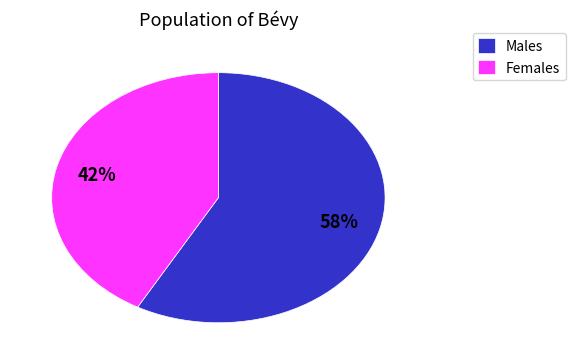

Is the sum of Males and Females greater than half?

Yes